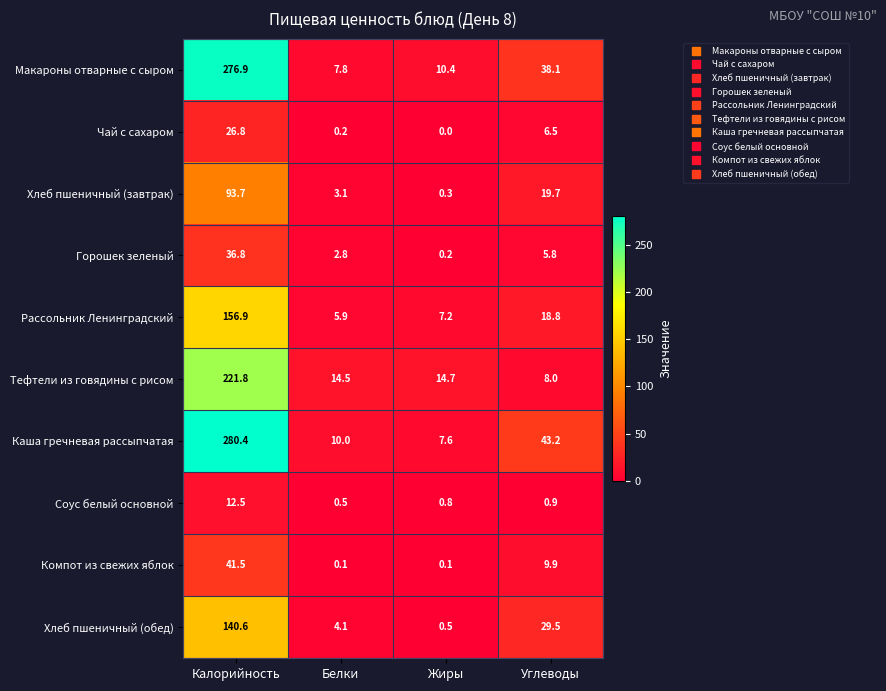

How many values in the Чай с сахаром series exceed 6?

2